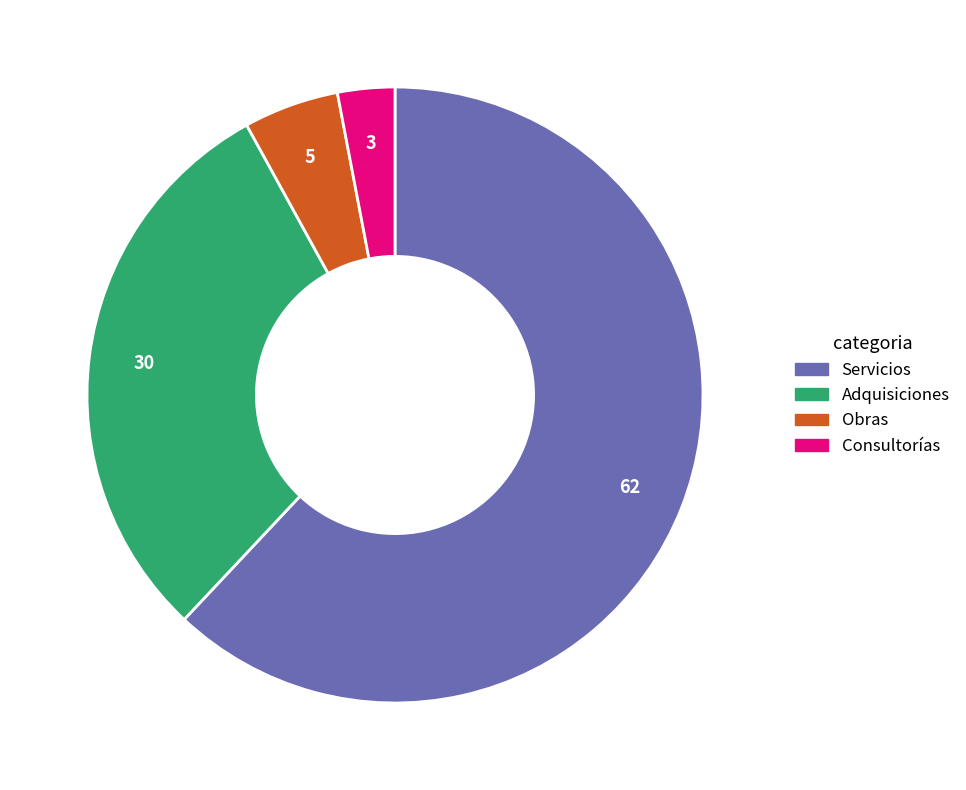

Does any single category account for the majority?

Yes